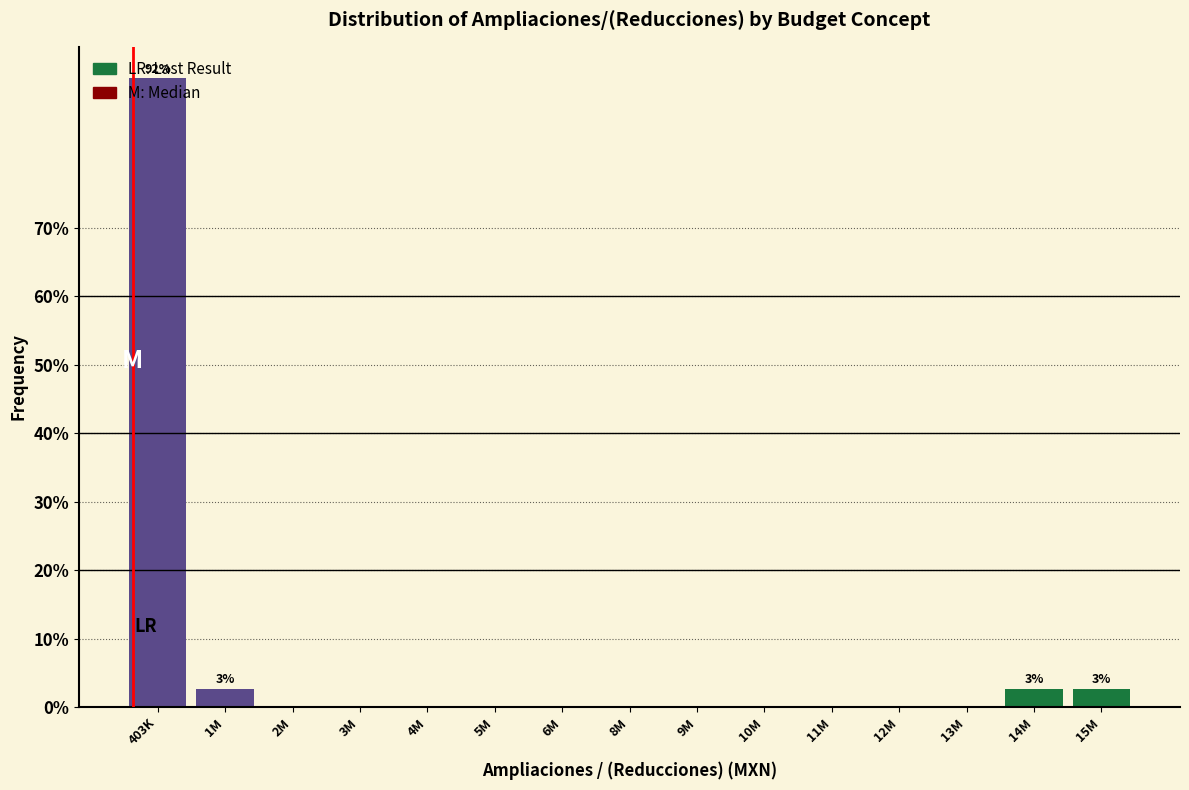

What is the sum of all values?

100.0